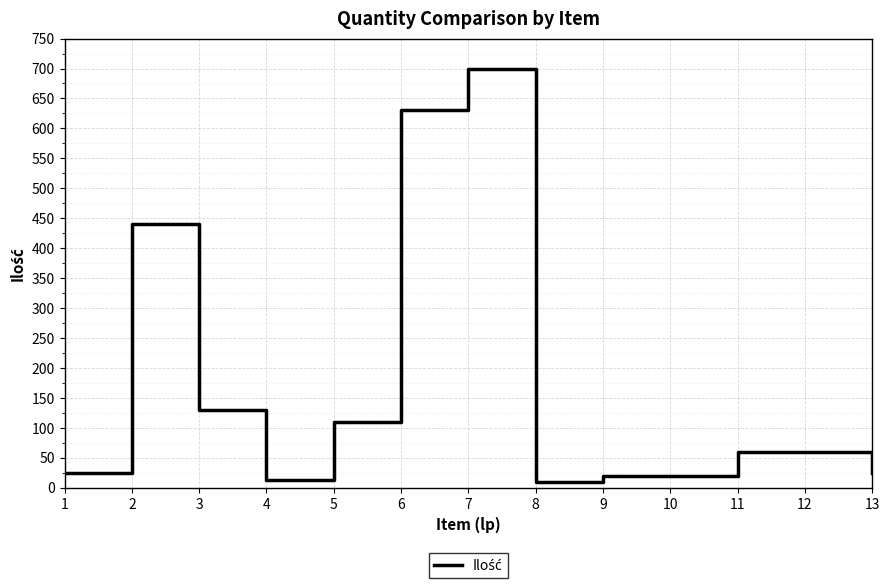

What is the maximum value shown in the chart?

700